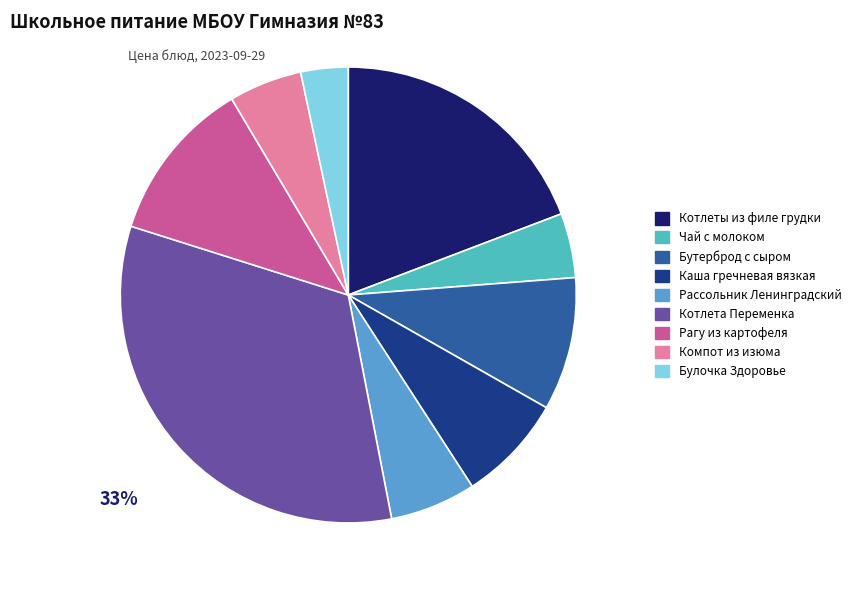

Does Бутерброд с сыром represent more than half of the total?

No